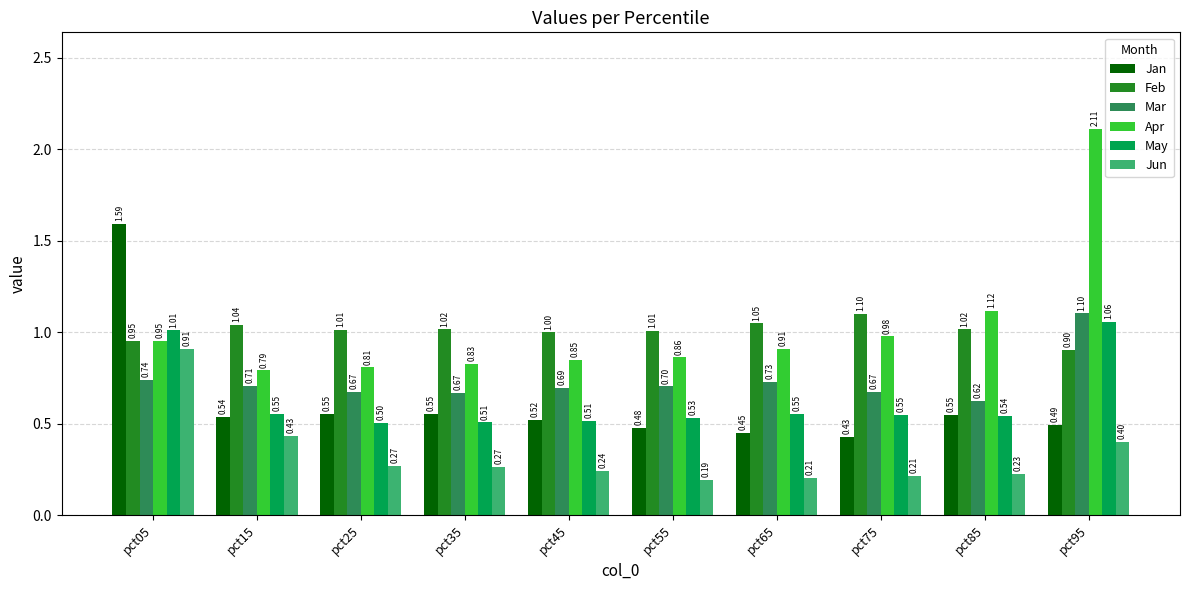

Is it true that Feb equals 1.5 at pct85?

False